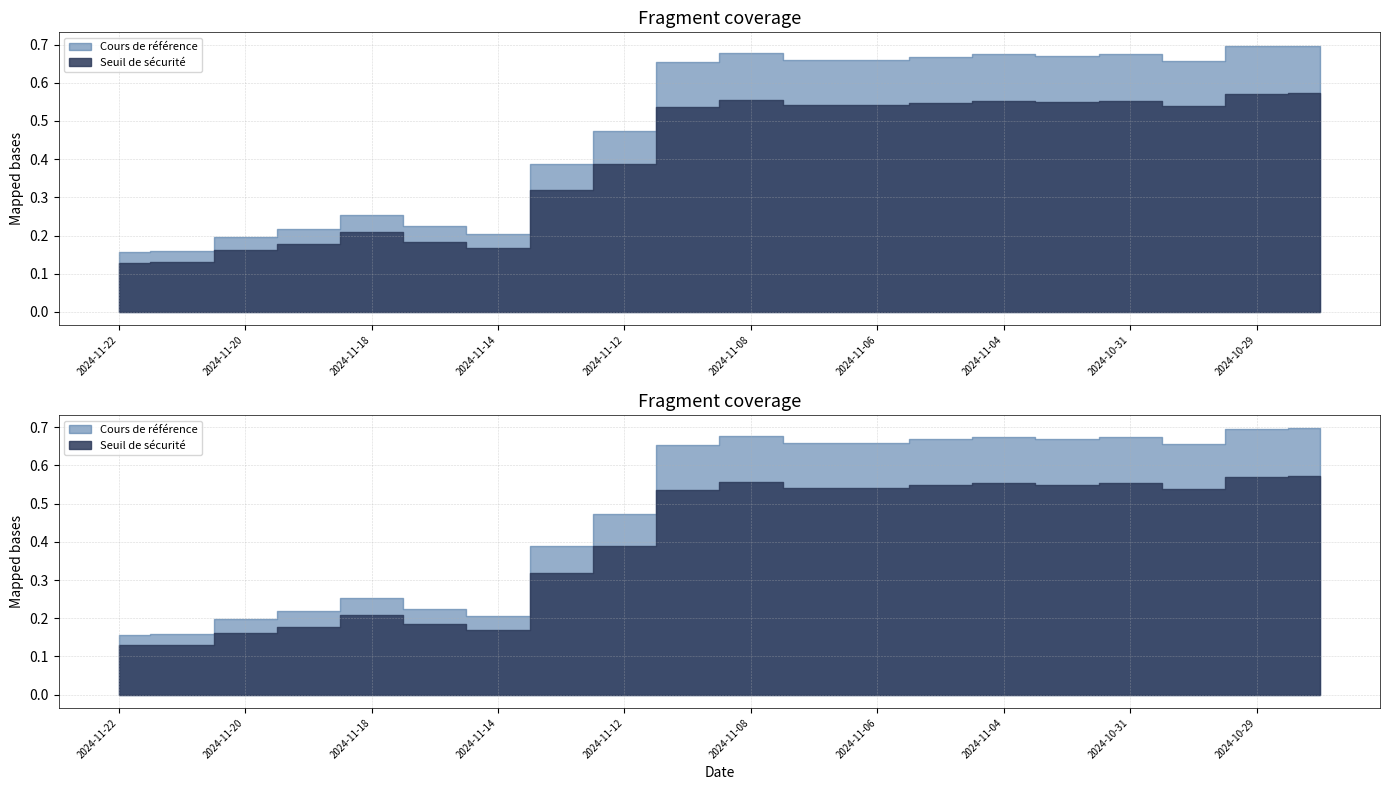

Rank the categories by Cours de référence value from highest to lowest.

2024-10-28, 2024-10-29, 2024-11-08, 2024-10-31, 2024-11-04, 2024-11-01, 2024-11-05, 2024-11-07, 2024-11-06, 2024-10-30, 2024-11-11, 2024-11-12, 2024-11-13, 2024-11-18, 2024-11-15, 2024-11-19, 2024-11-14, 2024-11-20, 2024-11-21, 2024-11-22